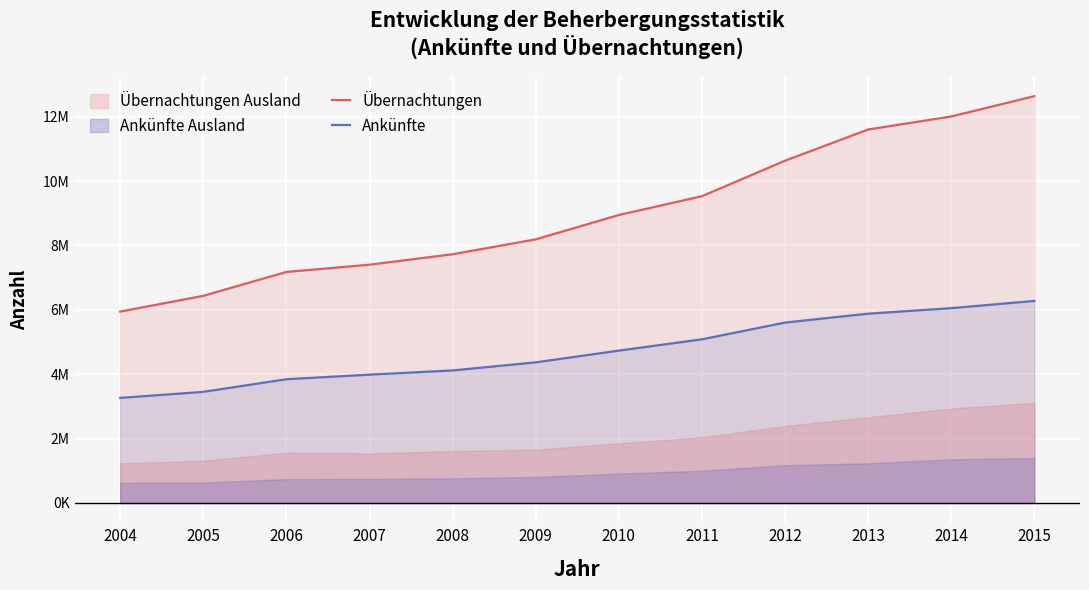

True or false: Ankünfte has more than 2 points higher than both neighbors.

False